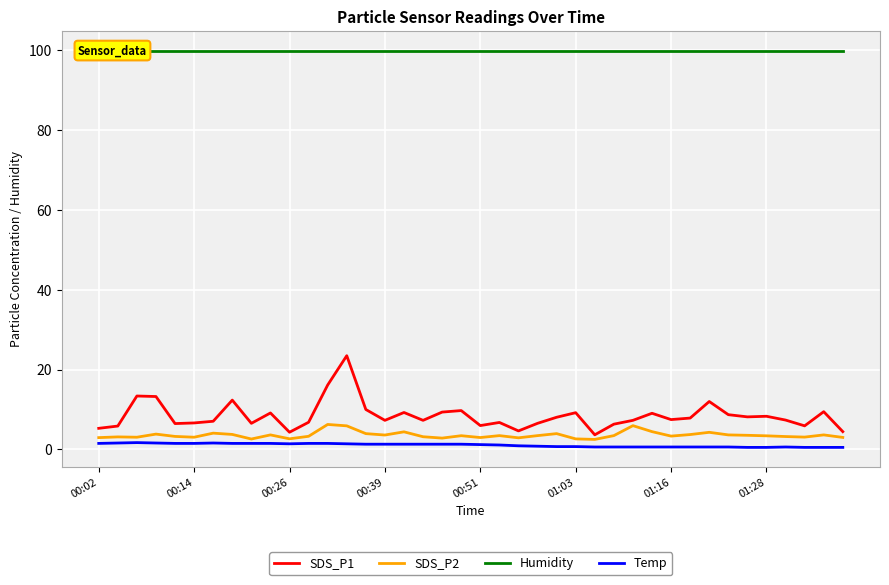

Rank the series by their maximum value, from highest to lowest.

Humidity, SDS_P1, SDS_P2, Temp